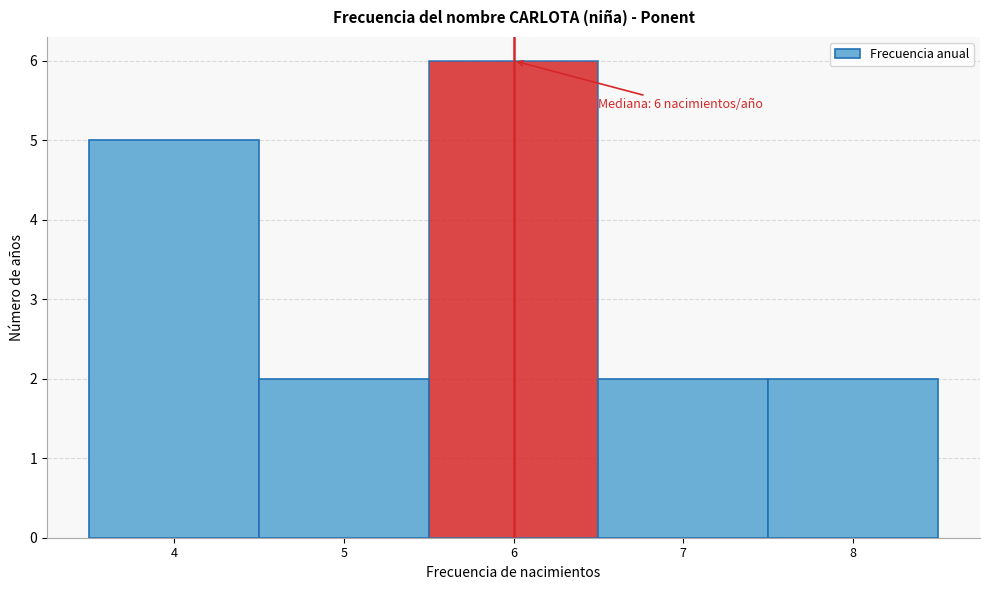

Which range on the x-axis has the tallest bar?

5.5 to 6.5